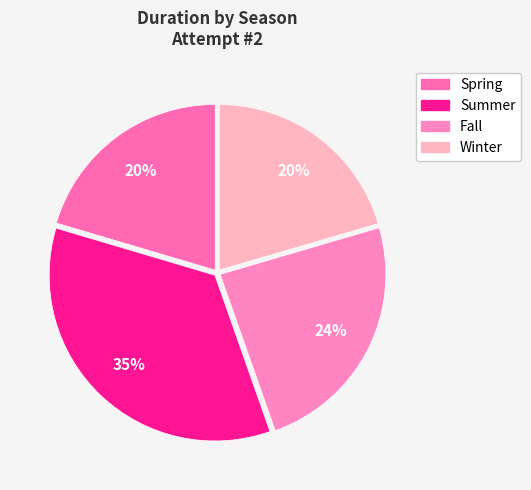

Does any single category account for the majority?

No